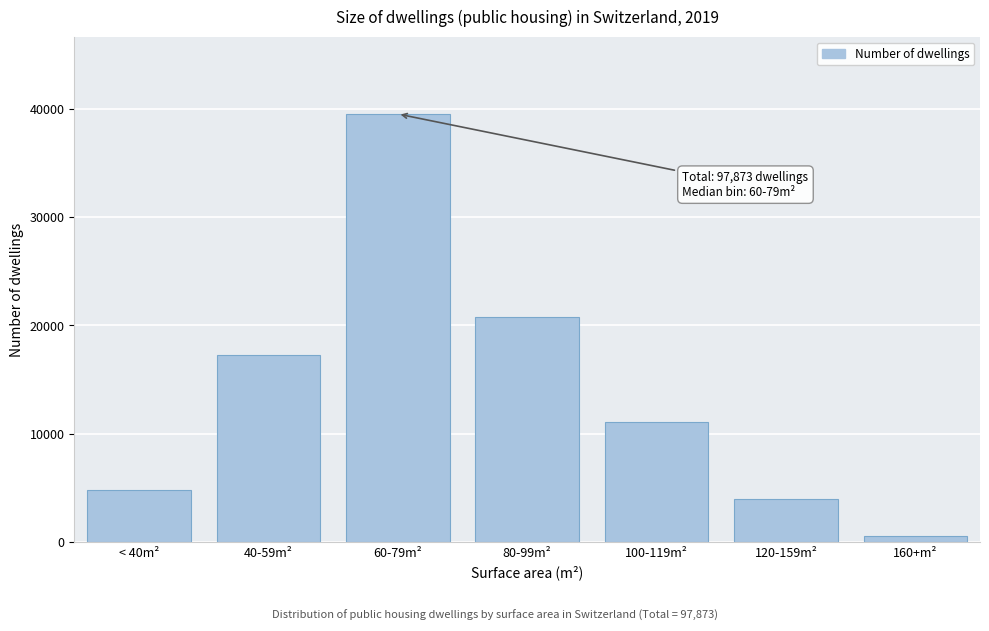

Reading left to right, what are all the values shown in this chart?

< 40m²=4760	40-59m²=17251	60-79m²=39551	80-99m²=20754	100-119m²=11106	120-159m²=3954	160+m²=497